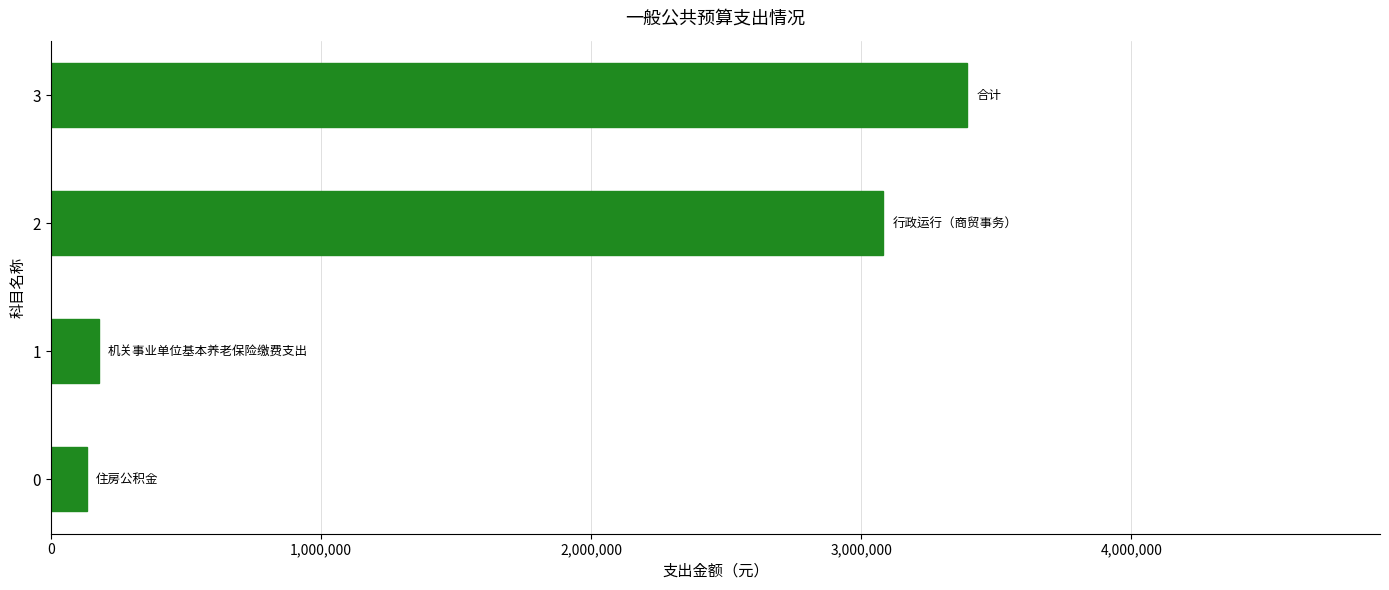

How many data points are less than 3081565?

2